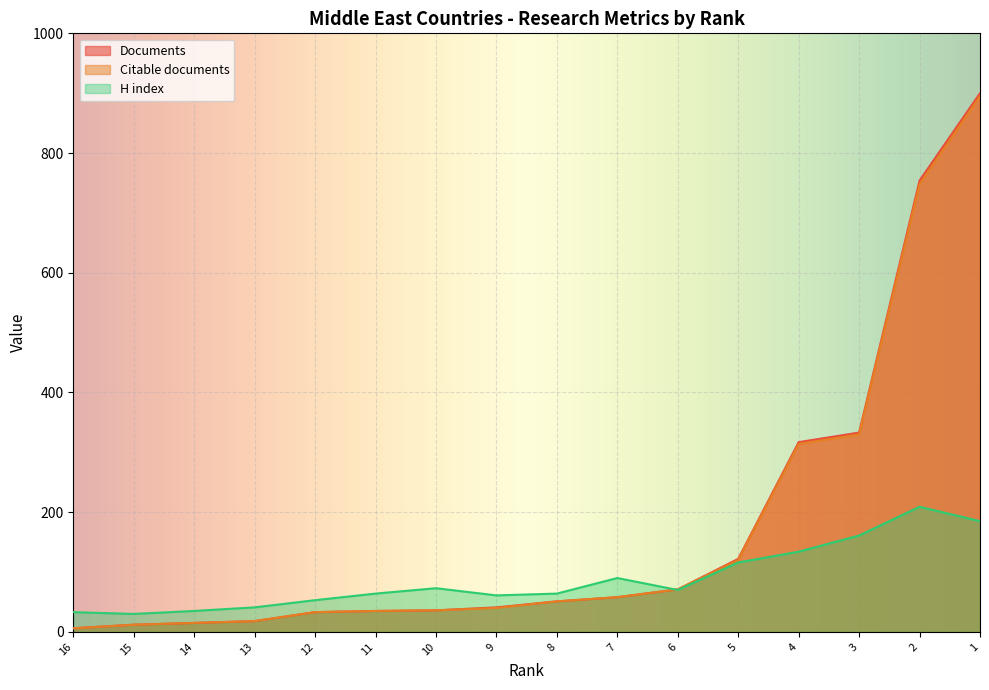

The H index series shows 112 at 6. True or false?

False